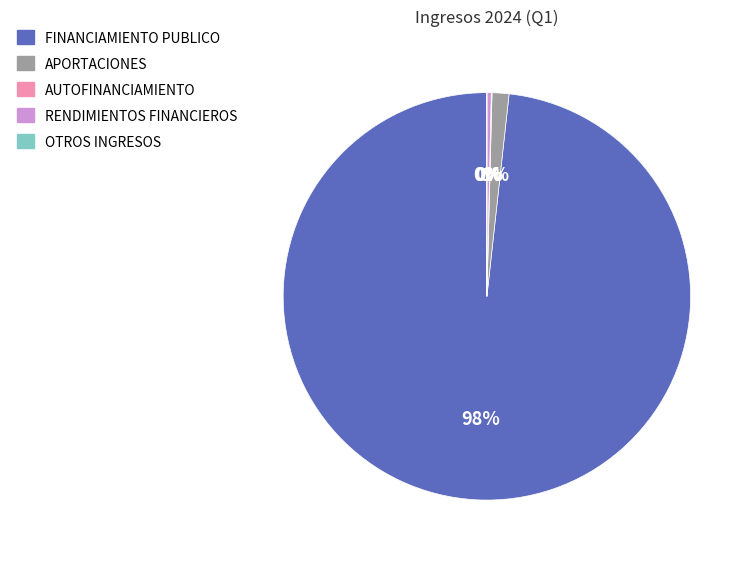

What is the ratio of the value at FINANCIAMIENTO PUBLICO to the value at RENDIMIENTOS FINANCIEROS?

287.4